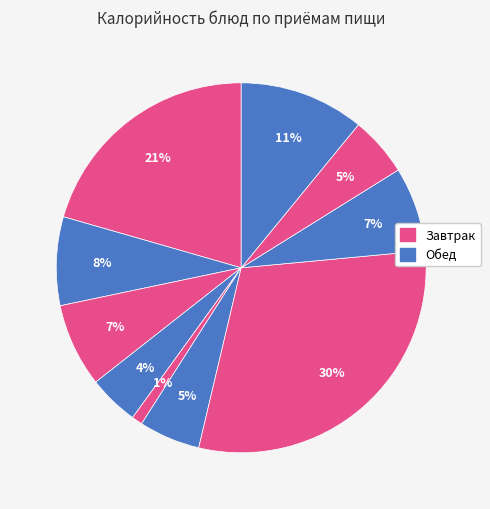

How many slices are in this pie chart?

10